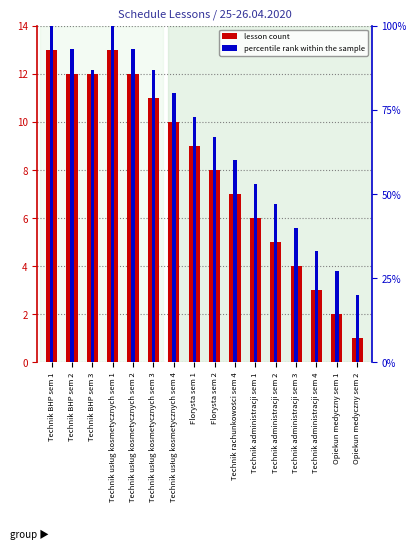

List the labels in order of value, smallest first.

Opiekun medyczny sem 2, Opiekun medyczny sem 1, Technik administracji sem 4, Technik administracji sem 3, Technik administracji sem 2, Technik administracji sem 1, Technik rachunkowości sem 4, Florysta sem 2, Florysta sem 1, Technik usług kosmetycznych sem 4, Technik usług kosmetycznych sem 3, Technik BHP sem 2, Technik BHP sem 3, Technik usług kosmetycznych sem 2, Technik BHP sem 1, Technik usług kosmetycznych sem 1